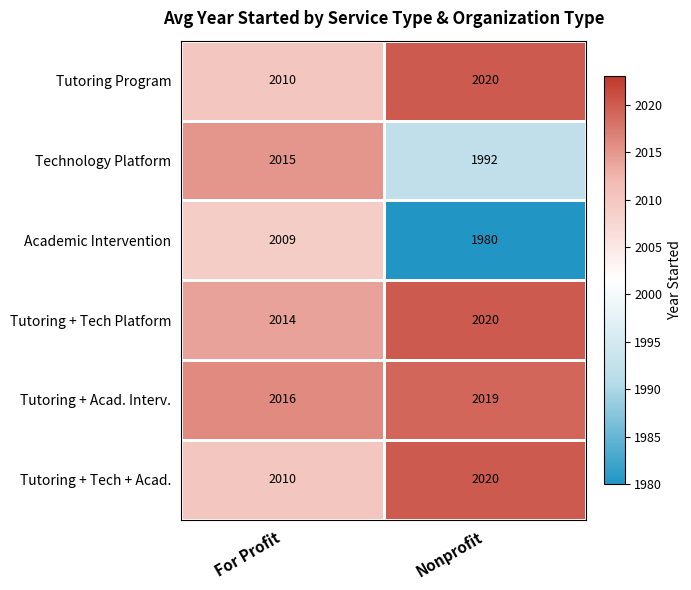

Which series has the largest range (max minus min)?

Academic Intervention